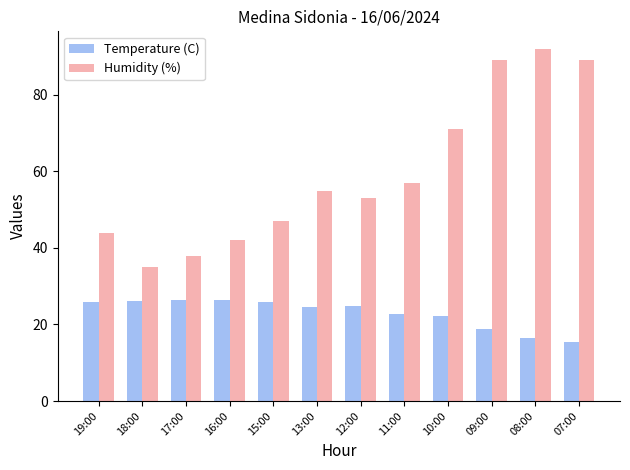

Is the value of Temperature (C) at 09:00 greater than the value of Humidity (%) at 12:00?

No